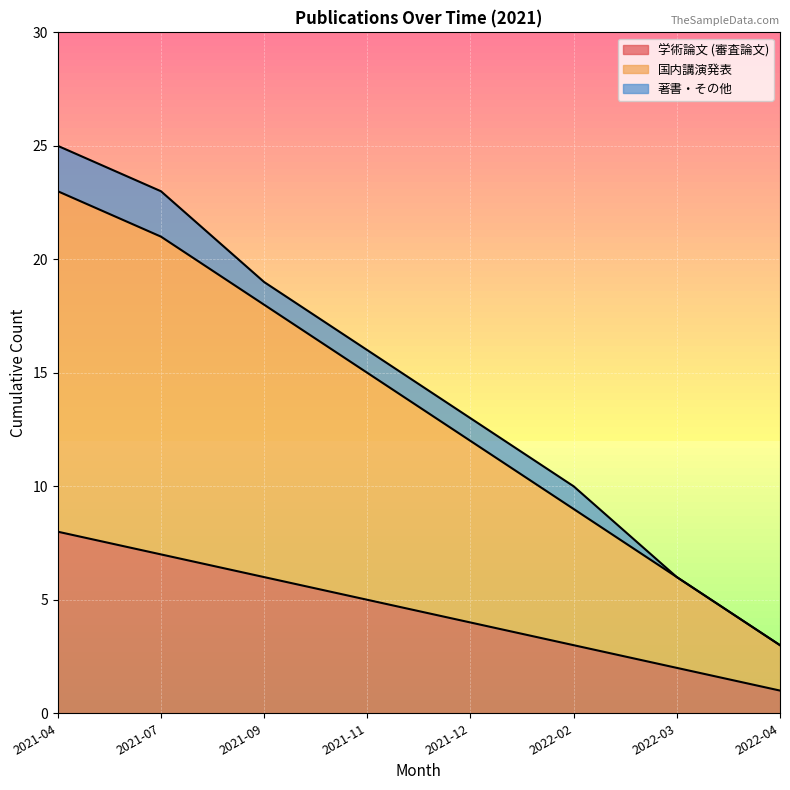

What is the difference between the highest and lowest values at 2022-03?

4